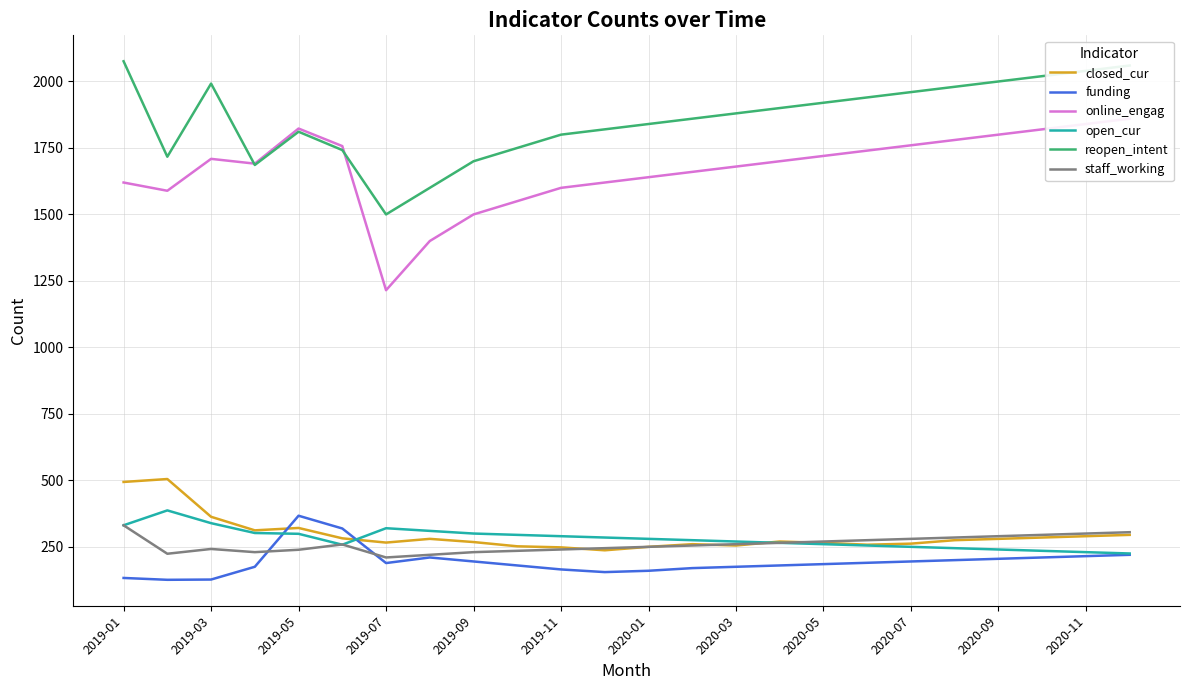

True or false: closed_cur has more than 2 points higher than both neighbors.

True